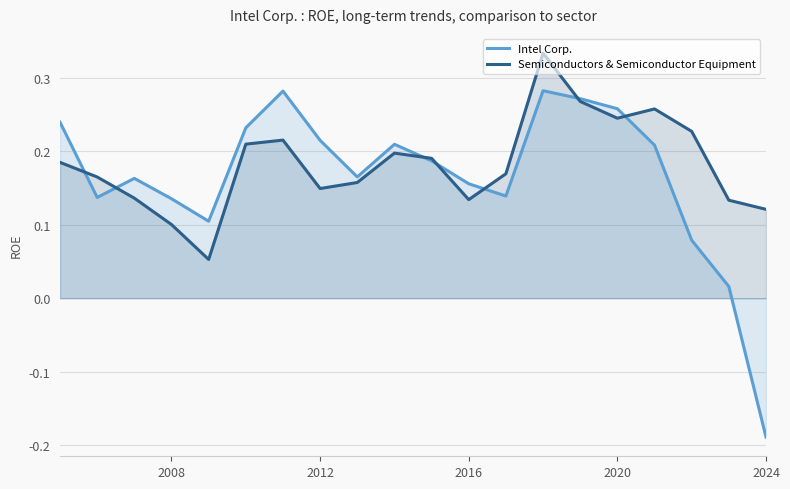

Which series has the widest spread of values?

Intel Corp.